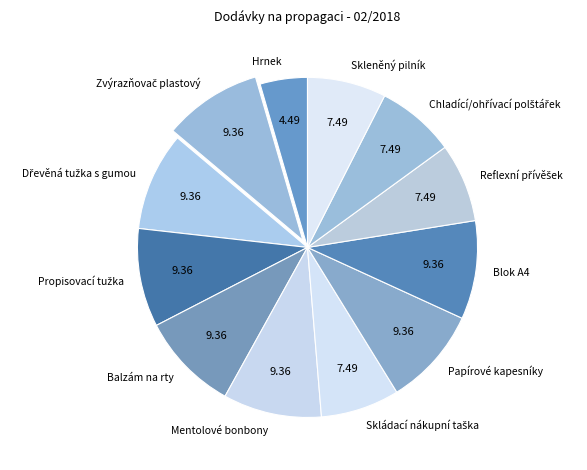

Which slice is the smallest?

Hrnek